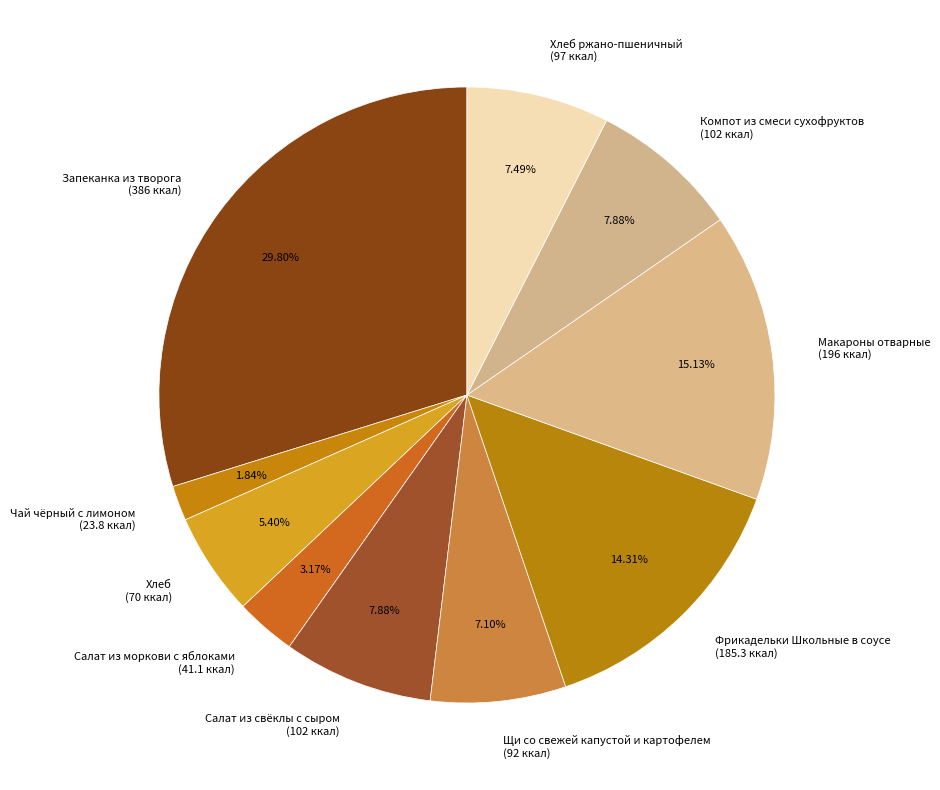

How many slices are in this pie chart?

10